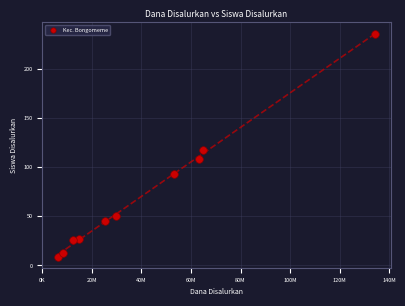

What Y value in the scatter plot is closest to 122?

117